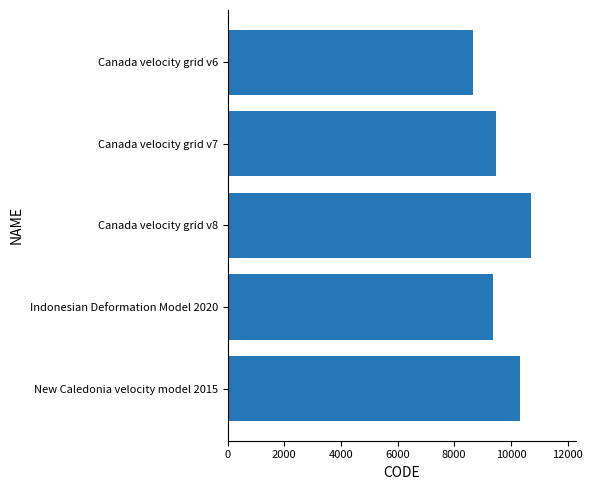

Count the number of categories in the chart.

5